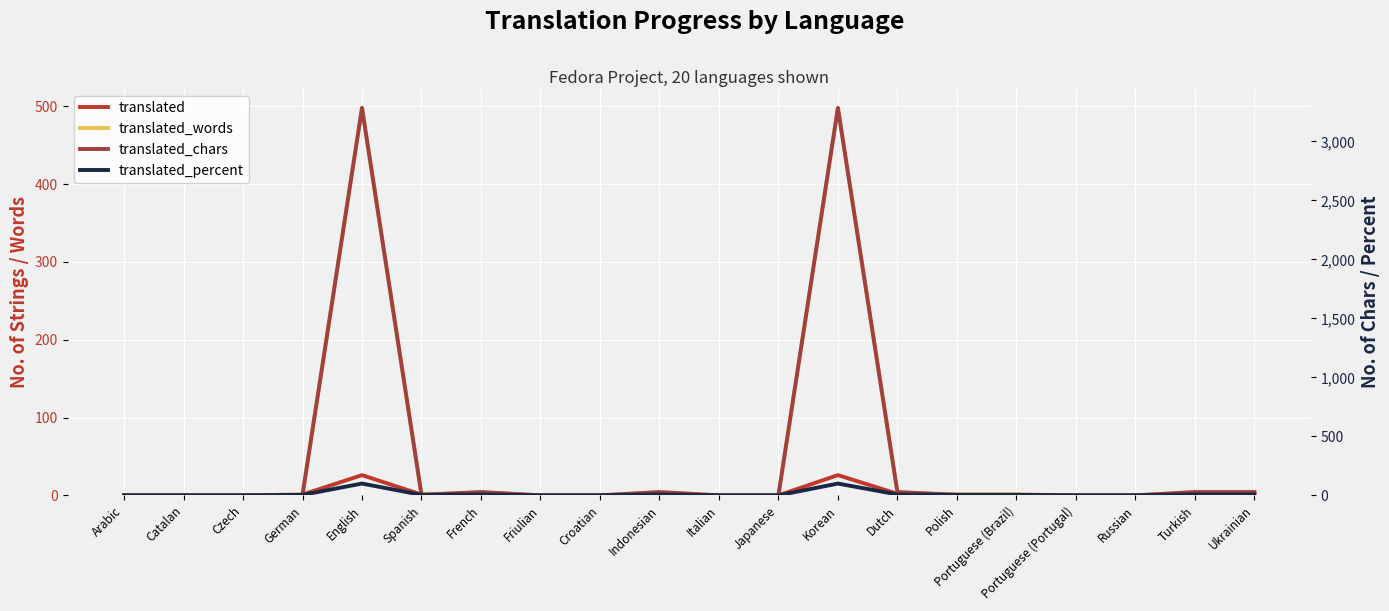

What is the difference between the maximum and minimum values in the translated_chars series?

3283.0